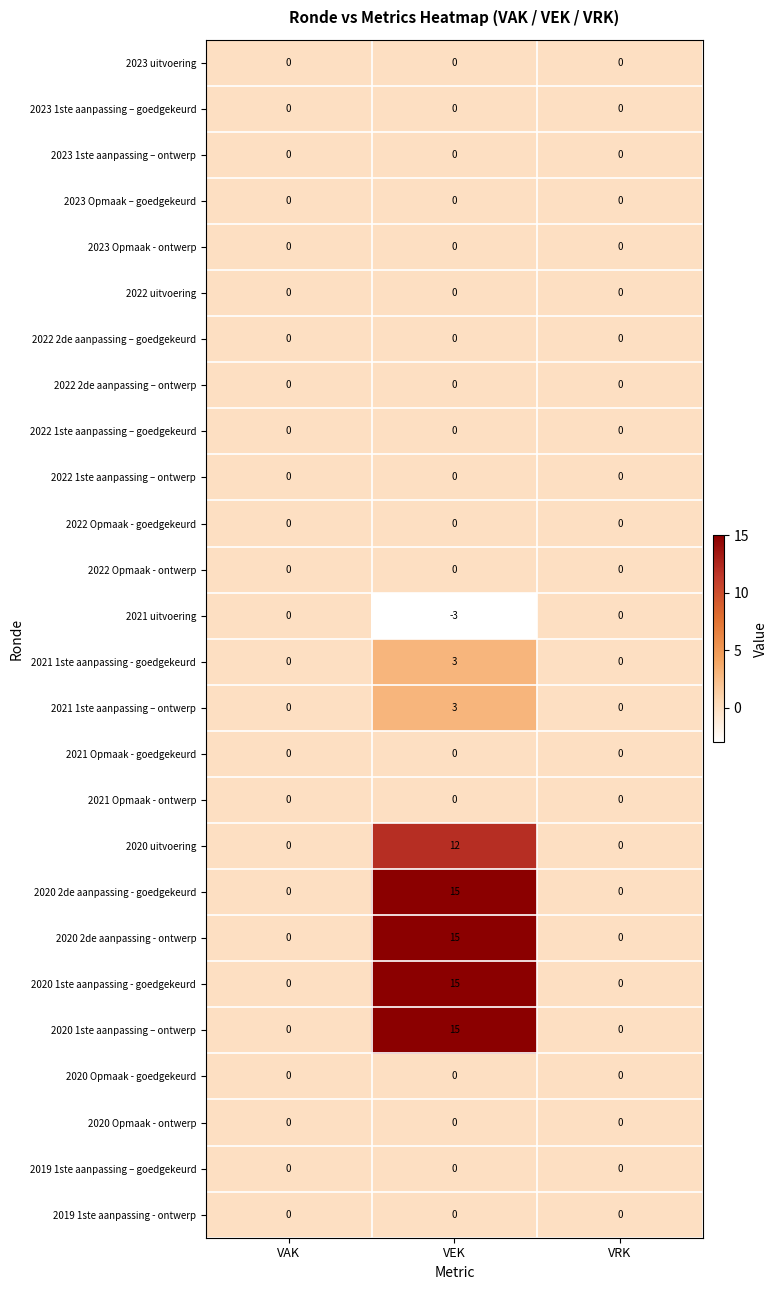

What is the difference between the highest and lowest values at VEK?

18